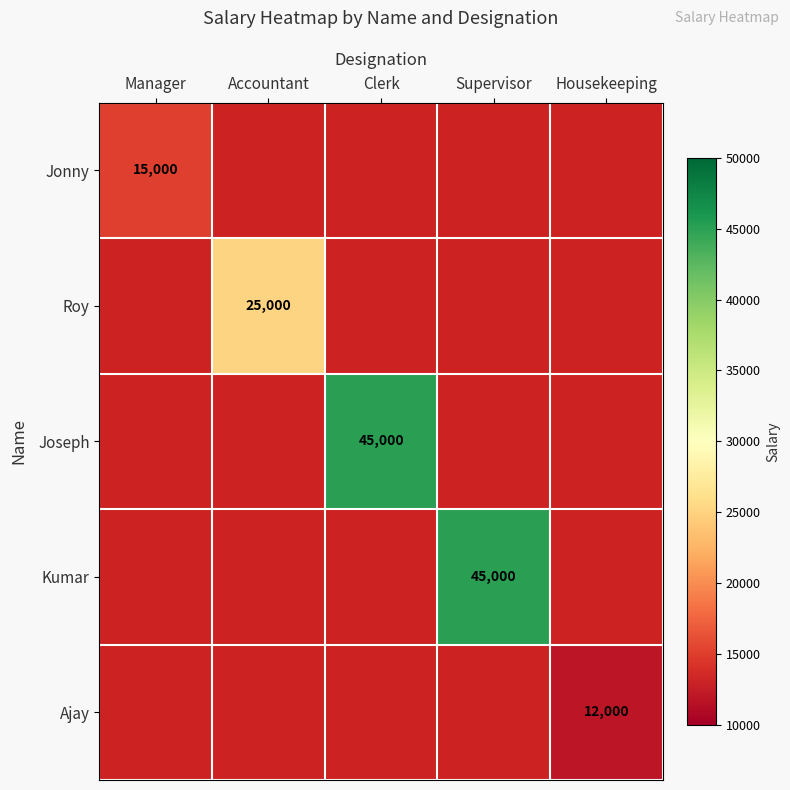

Which label corresponds to the smallest value in the chart?

Housekeeping